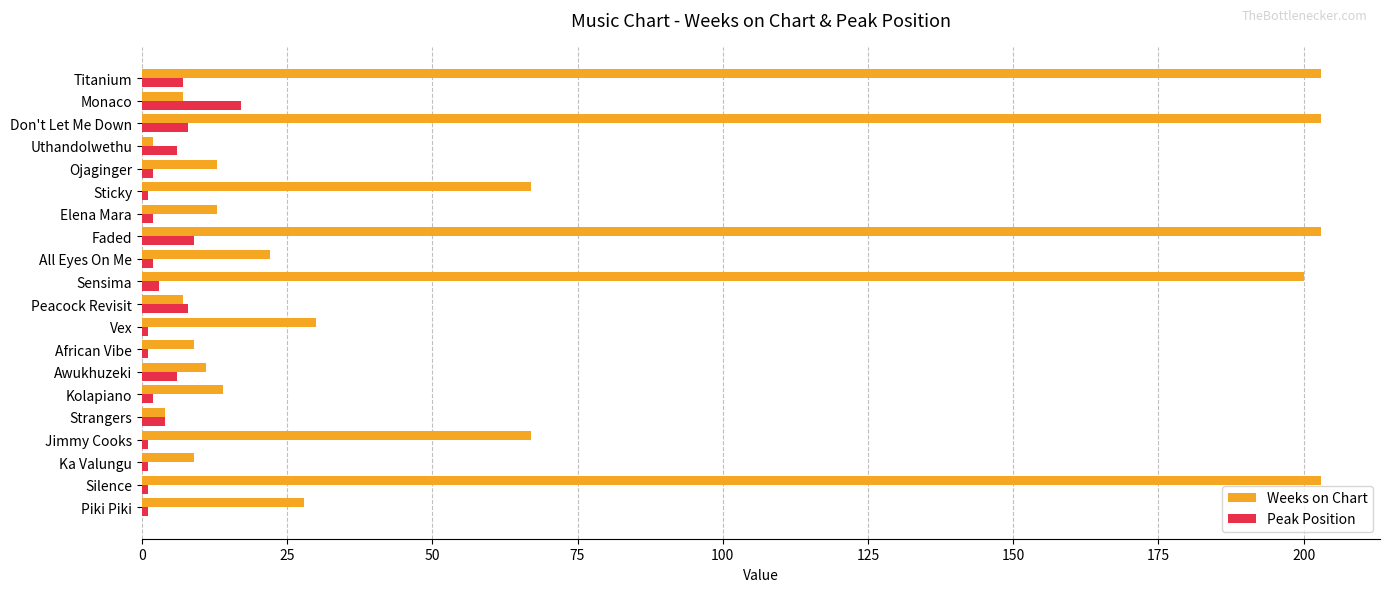

What is the minimum value shown in the chart?

1